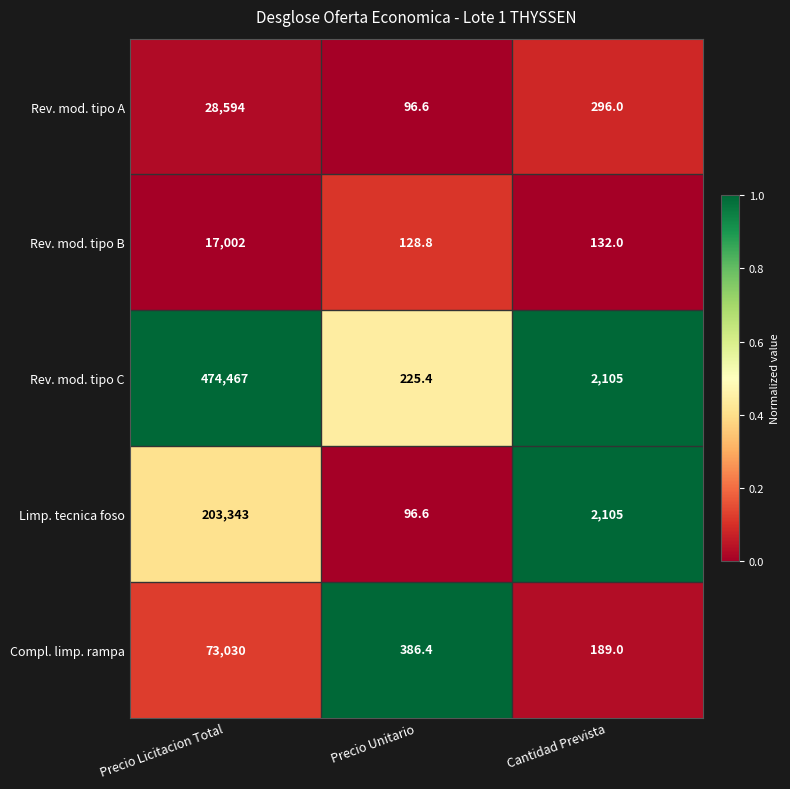

Which series has the largest total across all categories?

Rev. mod. tipo C